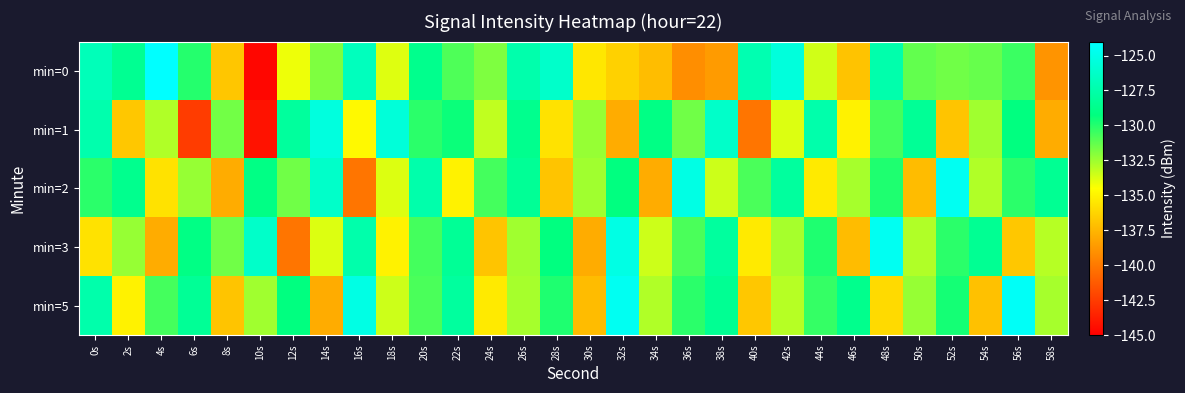

At which category is the sum across all series the highest?

0s